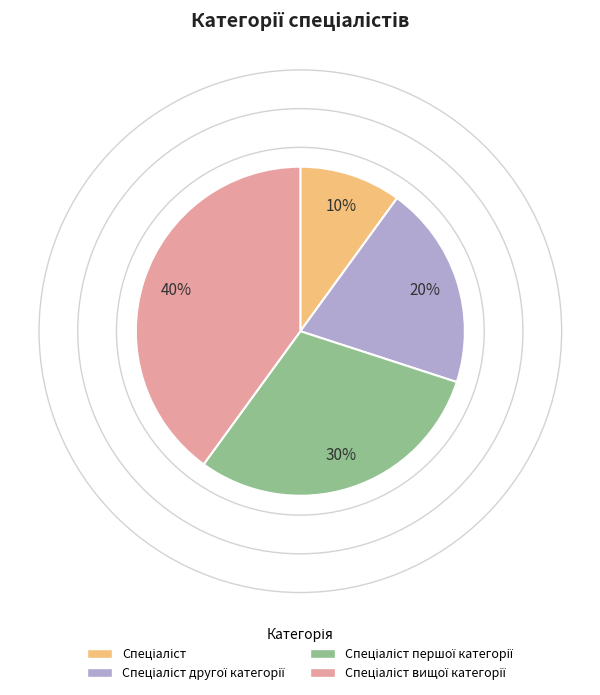

Does any single category account for the majority?

No